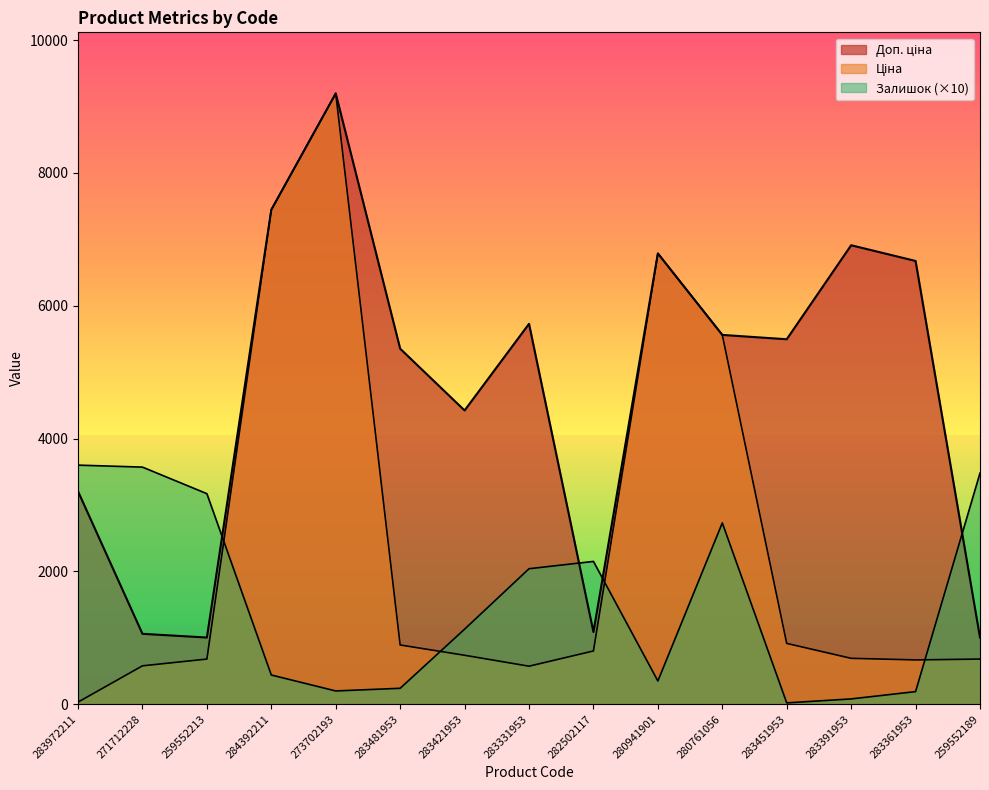

List the labels in order of Доп. ціна value, smallest first.

259552213, 259552189, 271712228, 282502117, 283972211, 283421953, 283481953, 283451953, 280761056, 283331953, 283361953, 280941901, 283391953, 284392211, 273702193